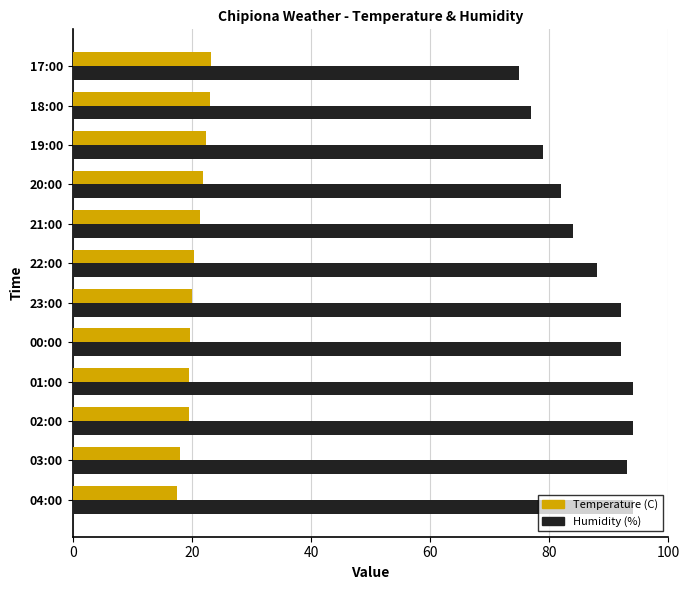

What is the minimum value for Humidity (%)?

75.0